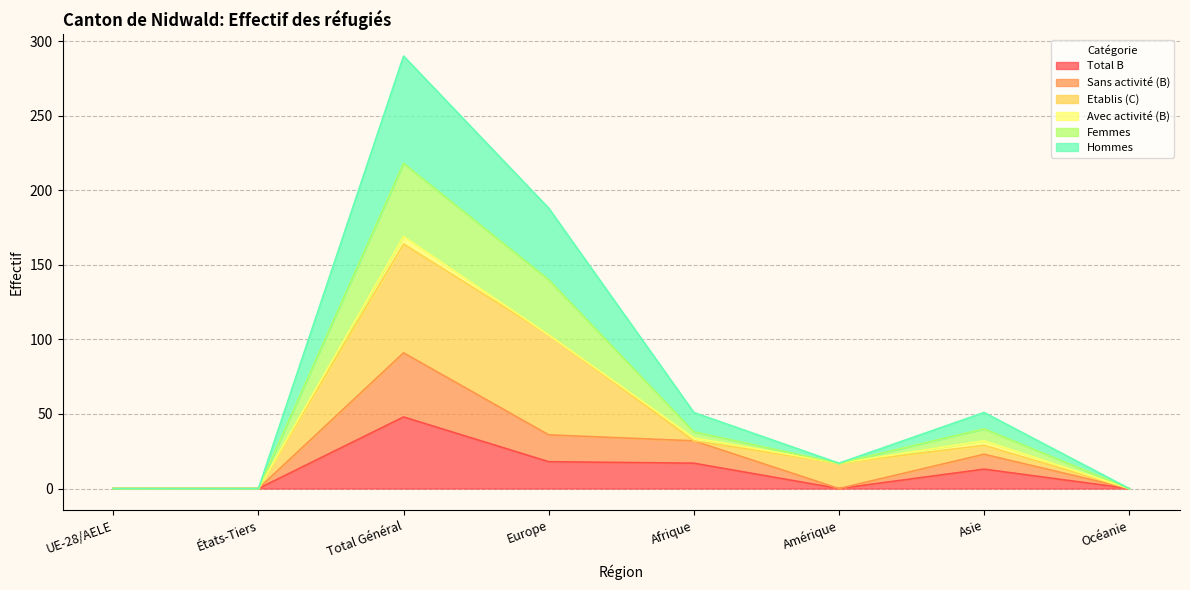

At which label does Total B reach its peak?

Total Général